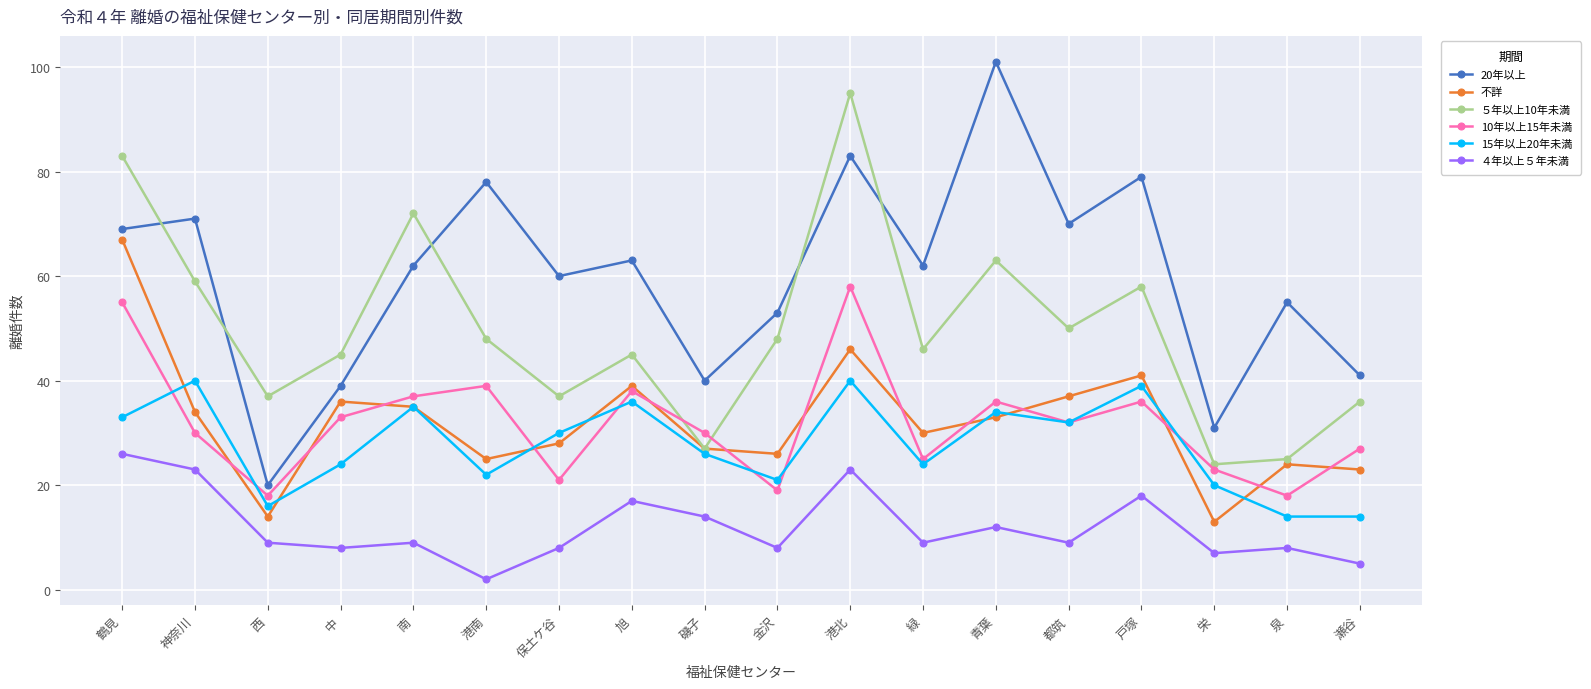

True or false: 15年以上20年未満 has more than 0 points higher than both neighbors.

True